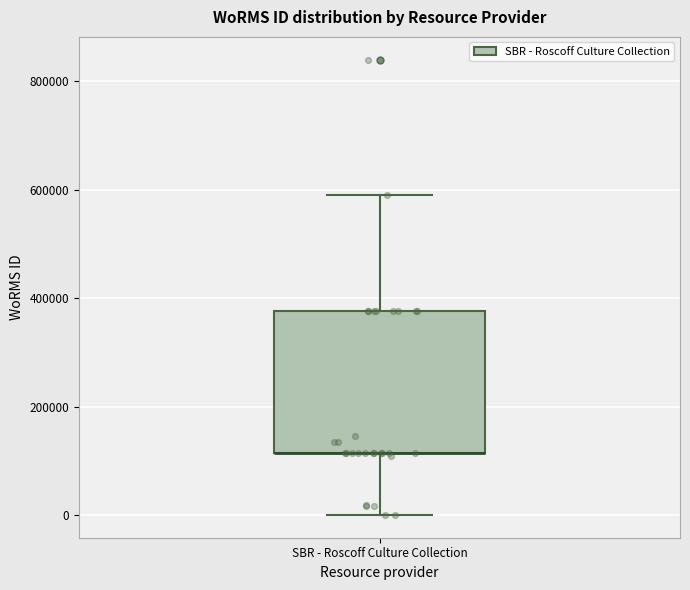

Transcribe this box plot: give where the median line is, the range the box spans, and where the two whiskers end, as read against the y-axis. The values are not printed on the chart, so give them approximately, as read against the axis.

median 120000 (drawn on the box's lower edge), box 120000 to 380000, whiskers 0 to 600000